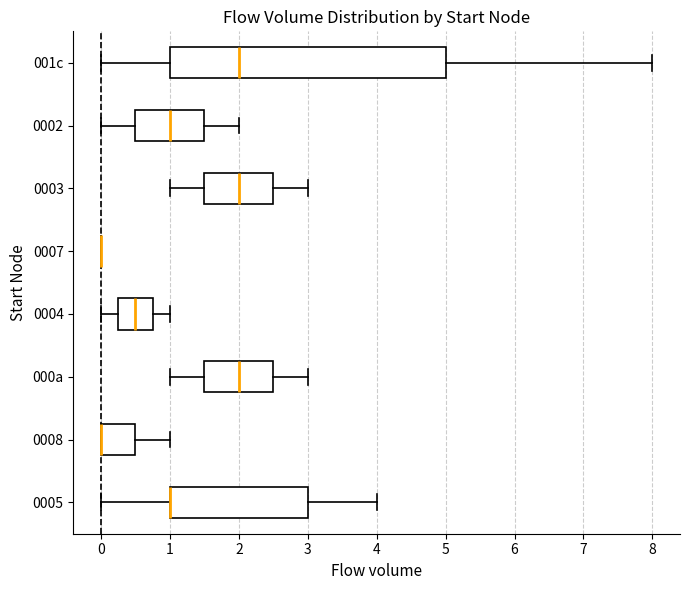

Where does the left whisker of the box for 001c end on the x-axis? The values are not printed on the chart, so give them approximately, as read against the axis.

0.0